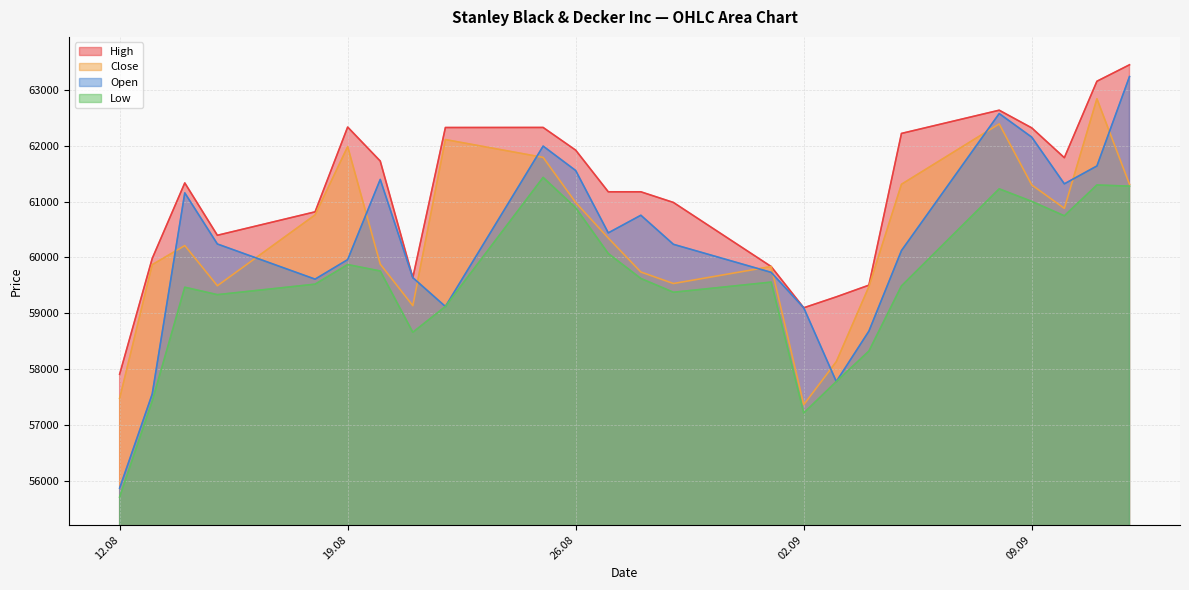

Rank the series at 05.09.2025 from lowest to highest value.

Low, Open, Close, High